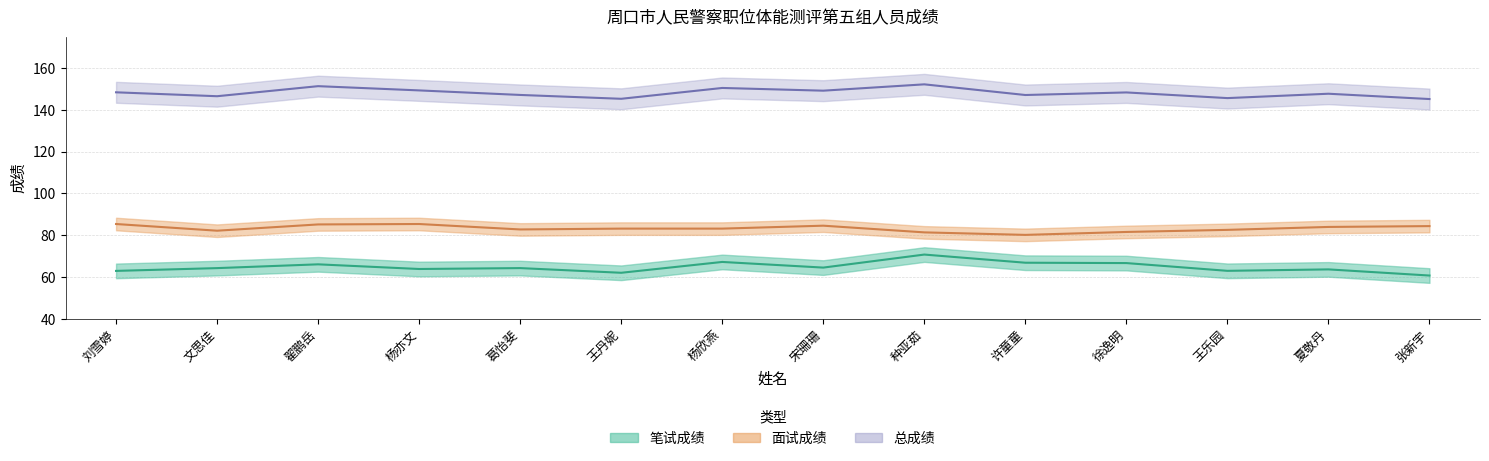

What is the sum of the 面试成绩 values at 许童童 and 王乐园?

162.8